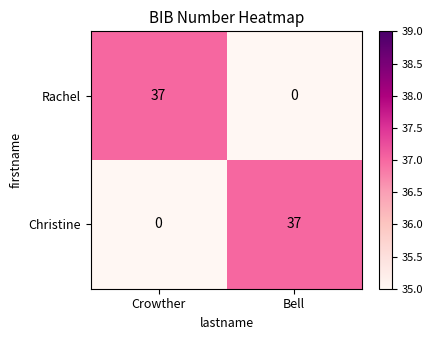

Is the value of Christine at Crowther greater than the value of Rachel at Crowther?

No